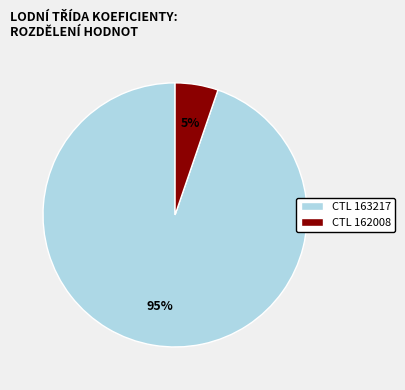

To the nearest percent, what is the average slice percentage?

50%